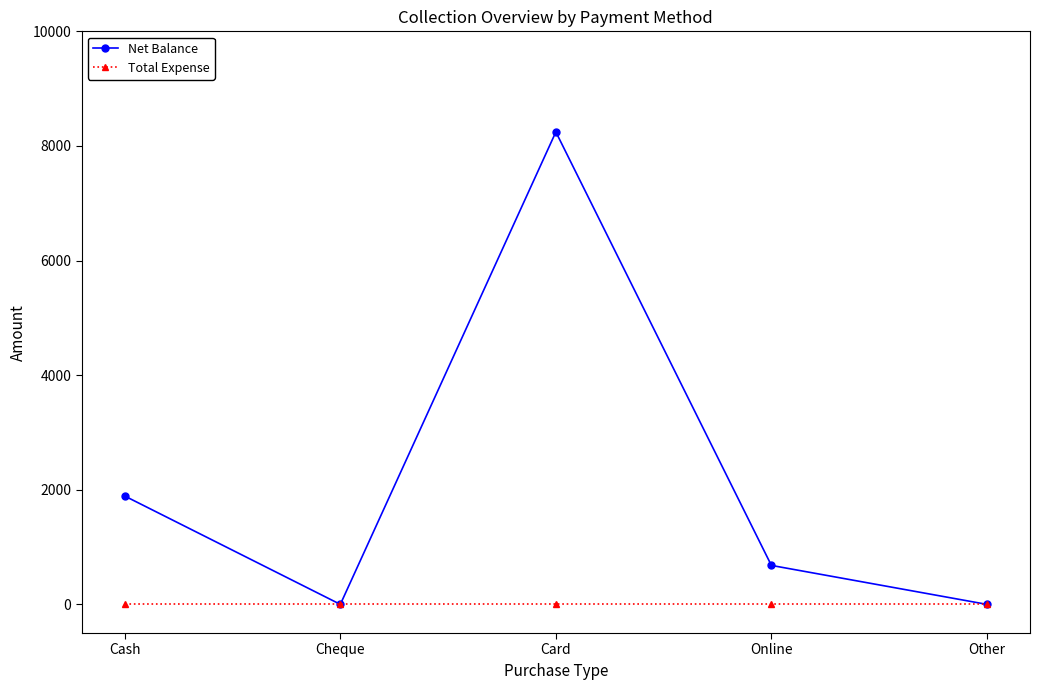

Where is the first local maximum for Net Balance?

Card